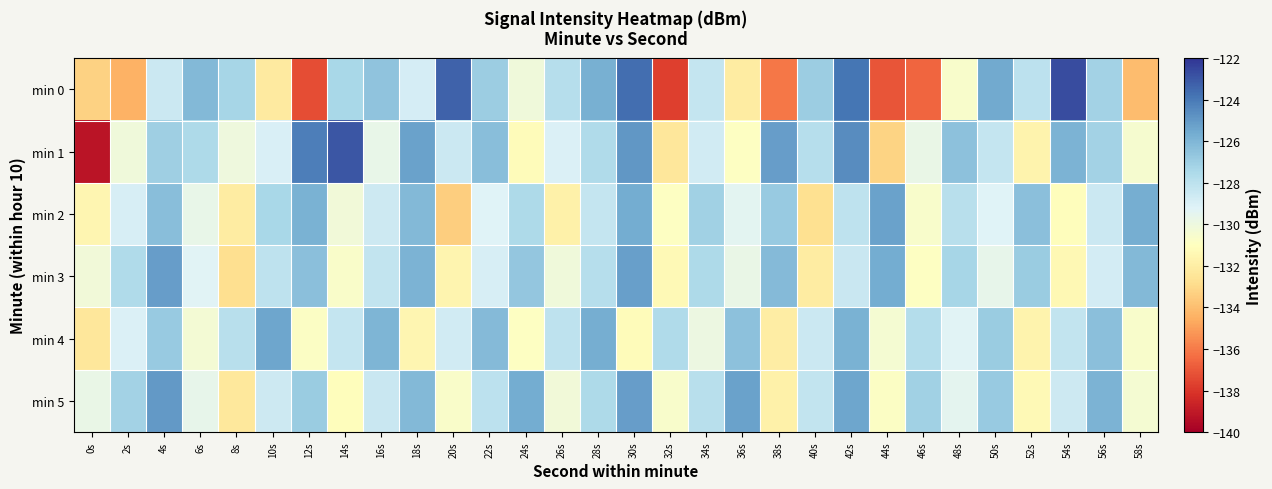

Which series has the largest total across all categories?

min 5